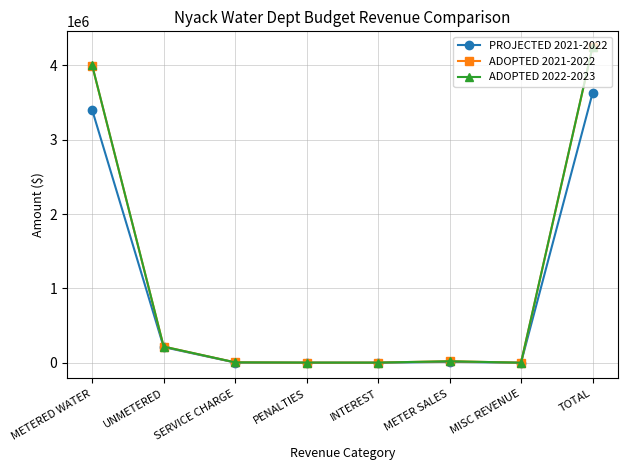

The PROJECTED 2021-2022 series shows 3400500 at METERED WATER. True or false?

True